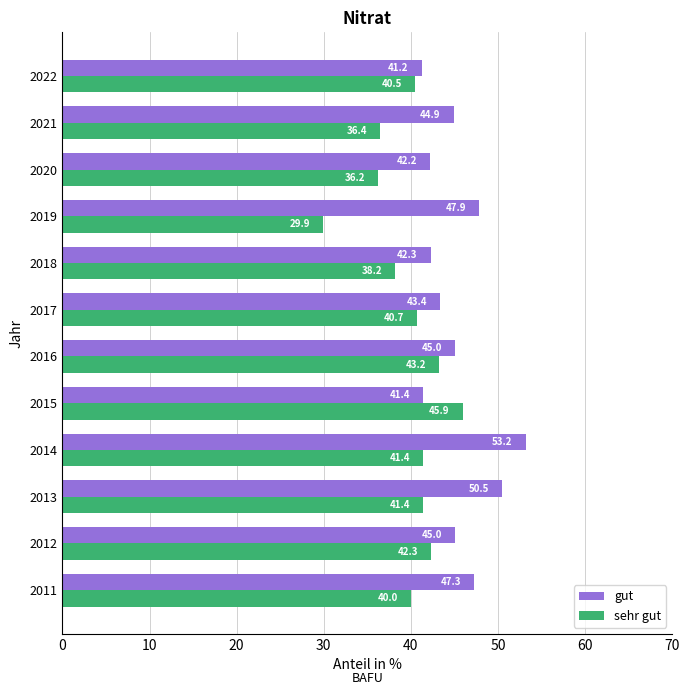

List the series in order of their peak value, highest first.

gut, sehr gut